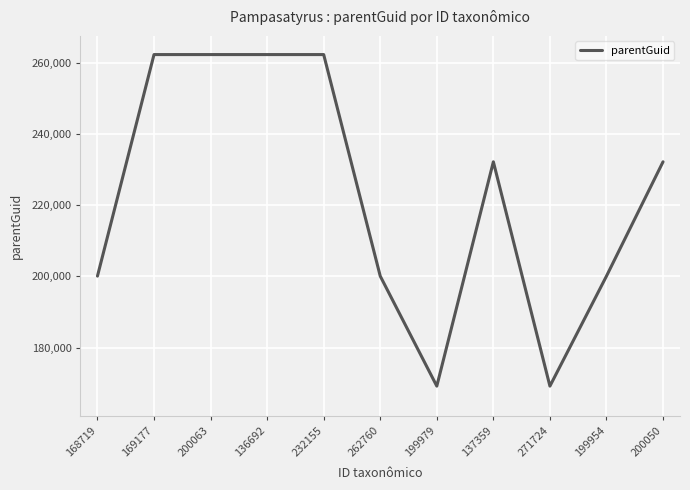

What is the maximum value shown in the chart?

262262